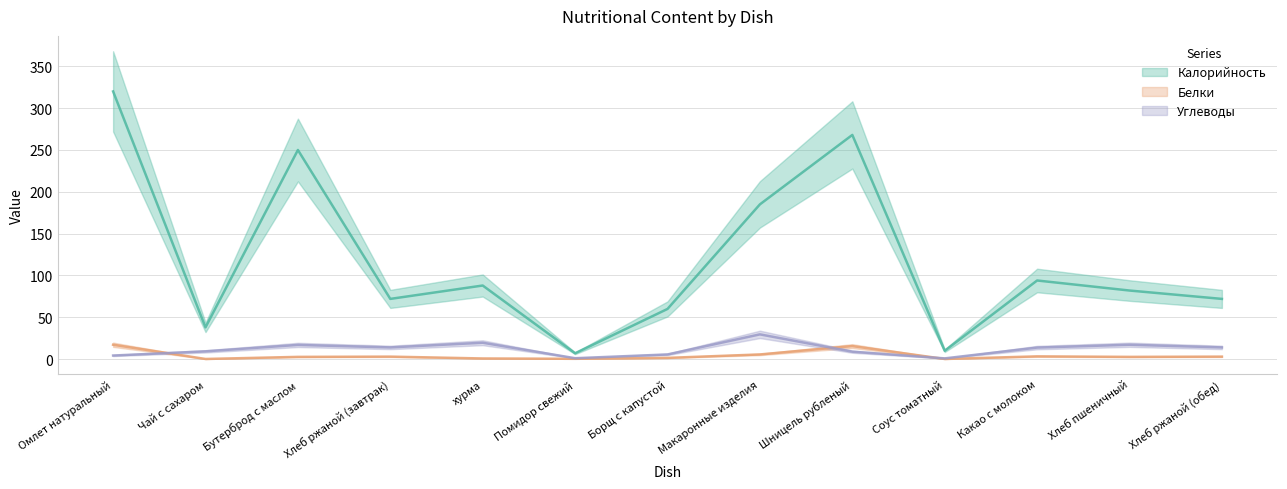

Which has a higher value, Какао с молоком or Борщ с капустой?

Какао с молоком